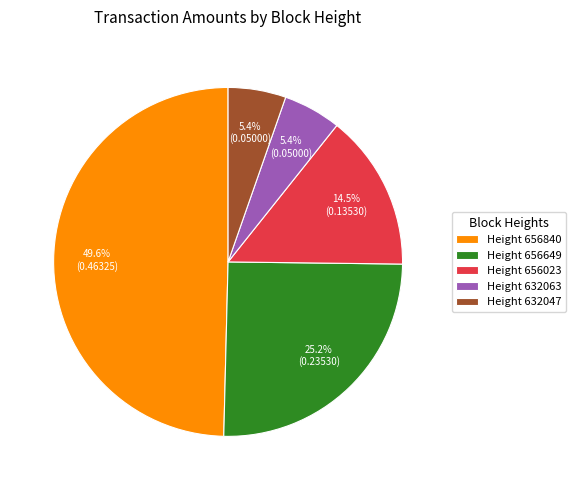

Does Height 656649 represent more than half of the total?

No